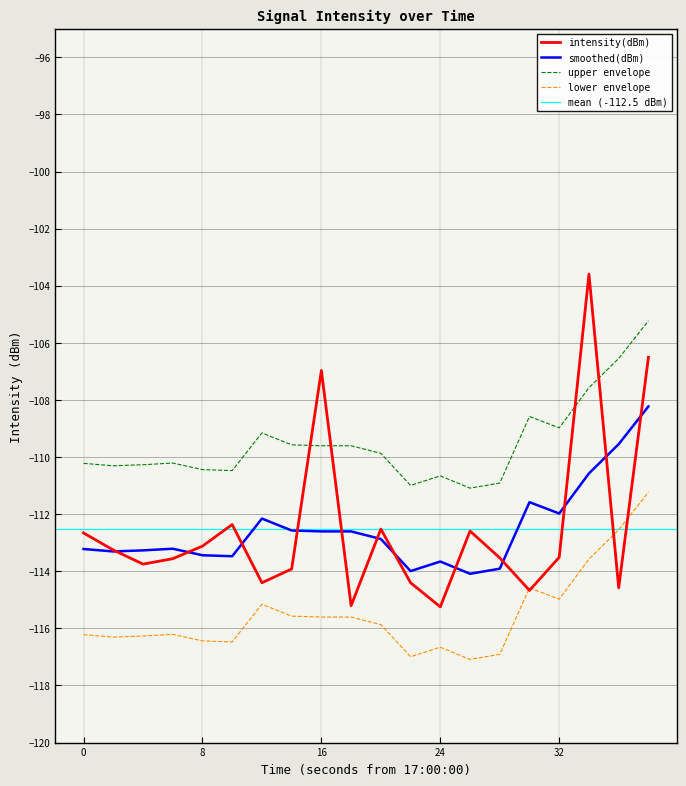

Reading right to left, list all the values displayed in this chart.

-106.5	-114.6	-103.6	-113.5	-114.7	-113.5	-112.6	-115.2	-114.4	-112.5	-115.2	-107.0	-113.9	-114.4	-112.4	-113.1	-113.6	-113.7	-113.3	-112.7